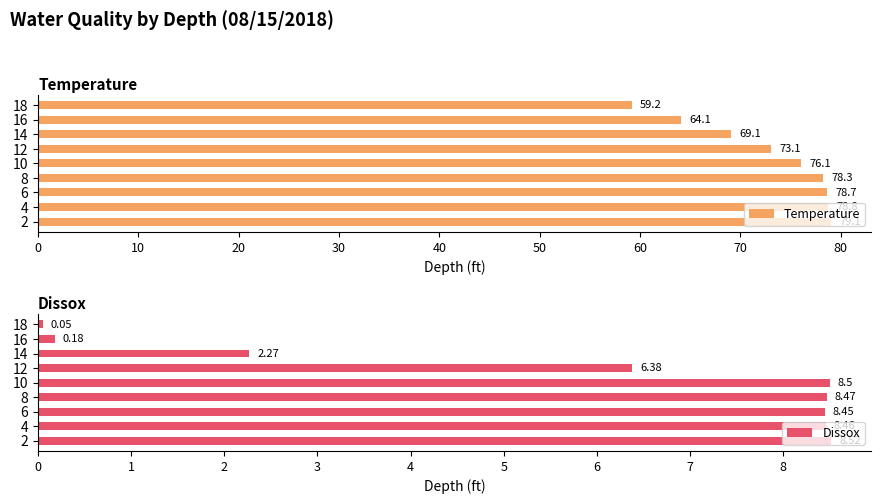

Does the chart contain any negative values?

No